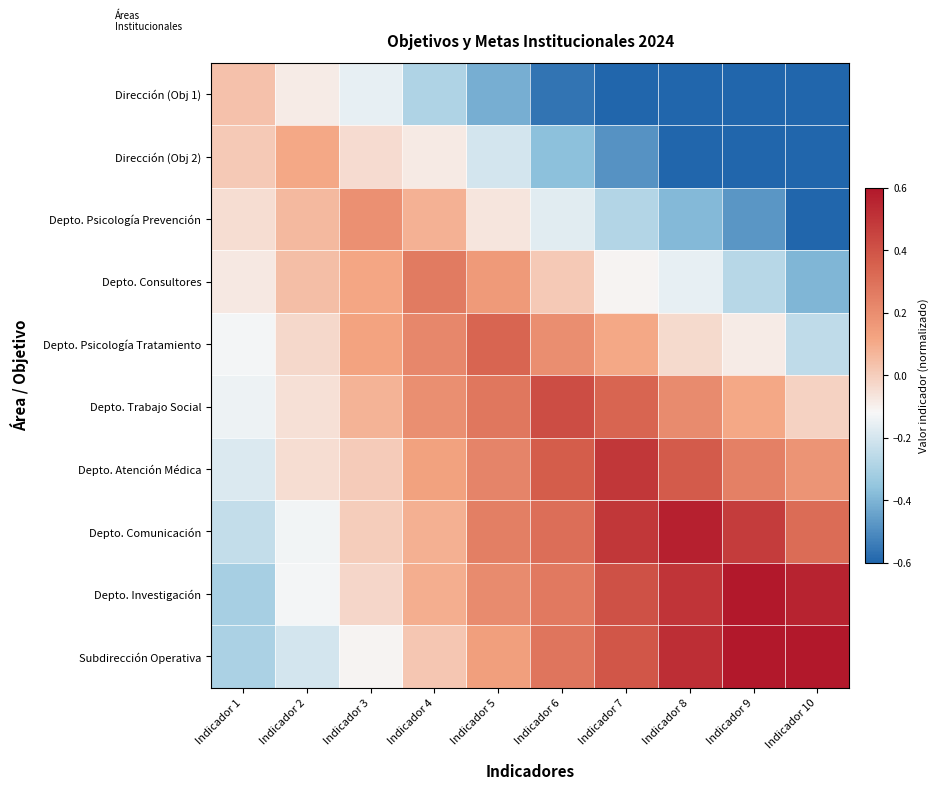

At how many categories does at least one series exceed 0?

10